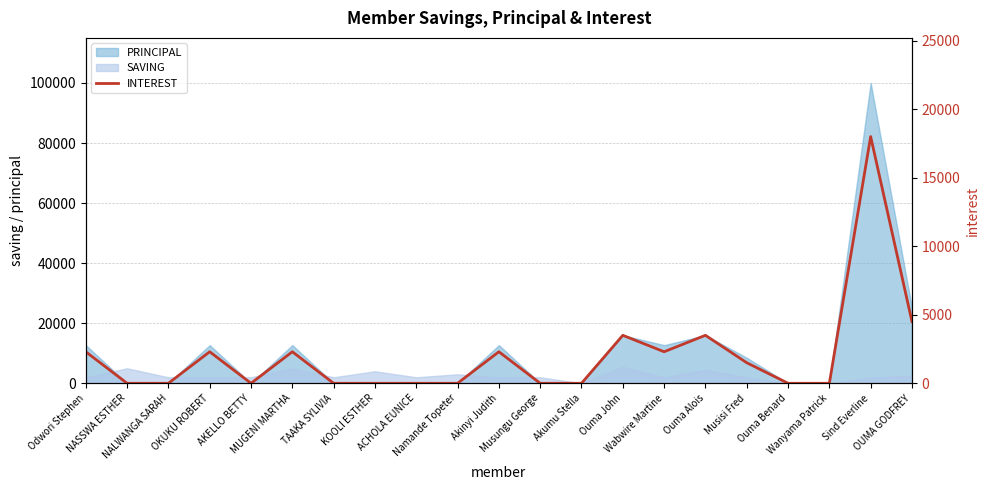

At which category does the data reach its first local peak?

OKUKU ROBERT